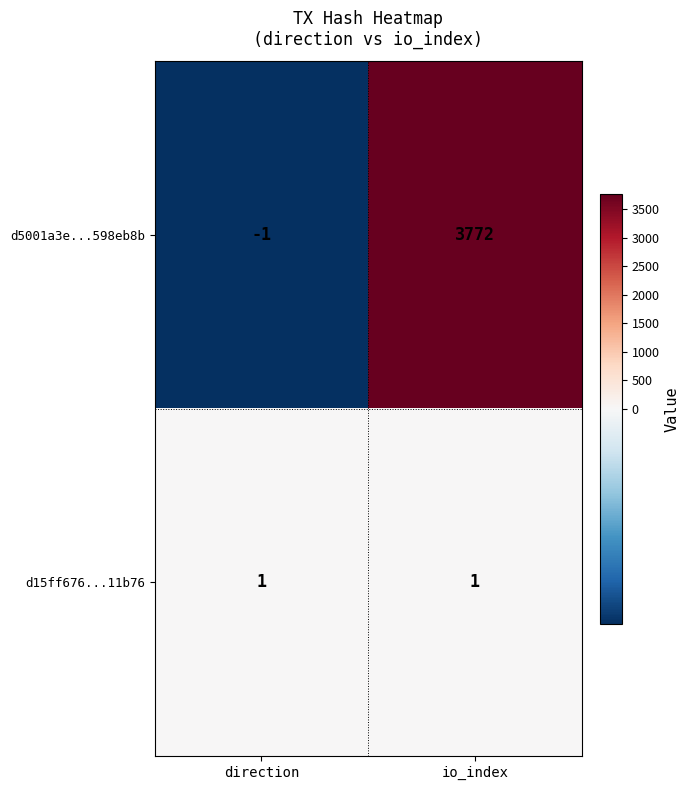

Reading right to left, list all the values displayed in this chart.

d5001a3e...598eb8b: io_index=3772	direction=-1
d15ff676...11b76: io_index=1	direction=1